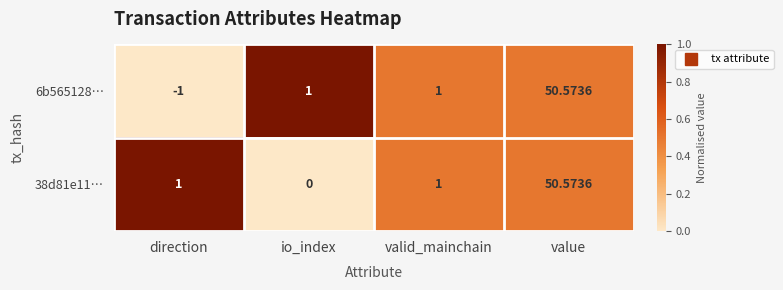

At which label does 38d81e11… reach its peak?

value